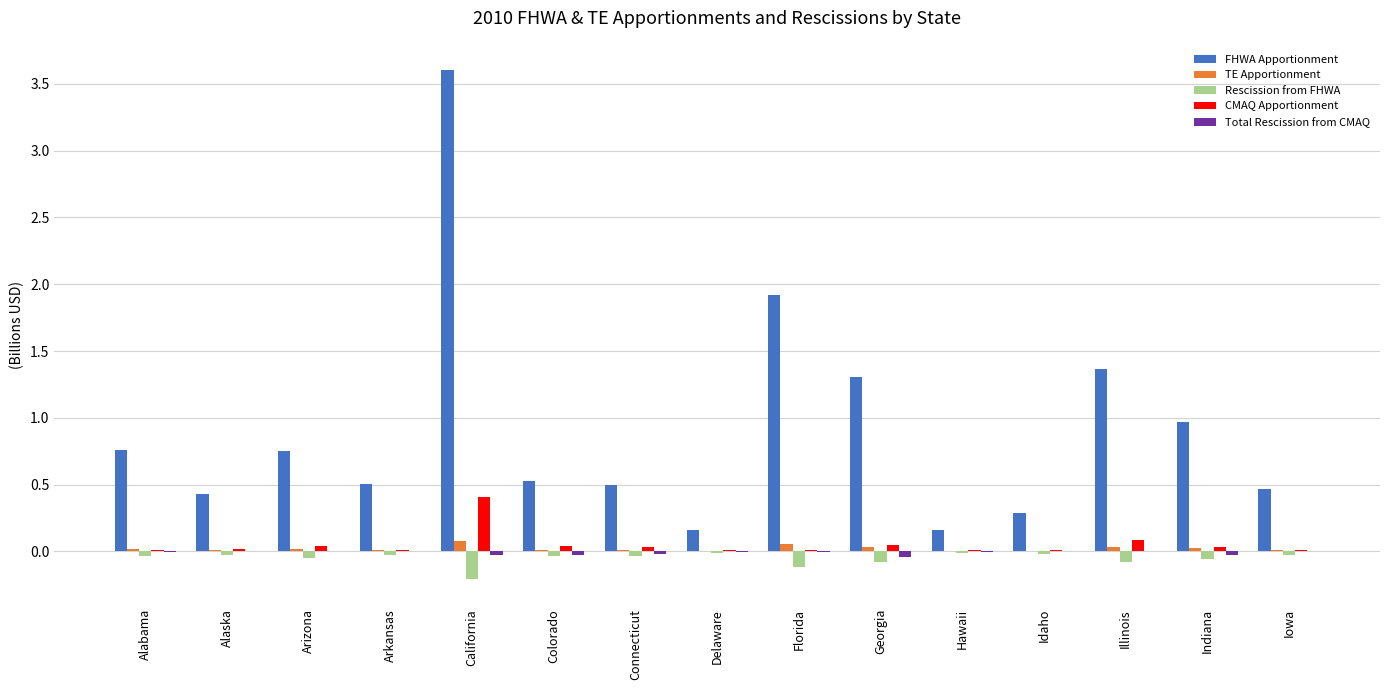

At which label does CMAQ Apportionment reach its peak?

California